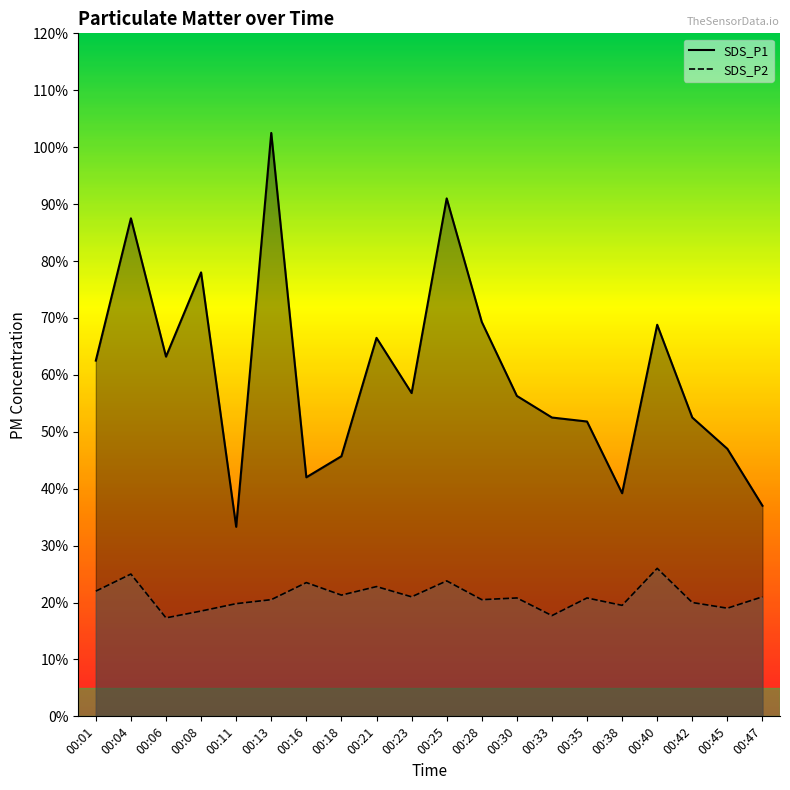

At 00:30, list the series in order from smallest to largest.

SDS_P2, SDS_P1